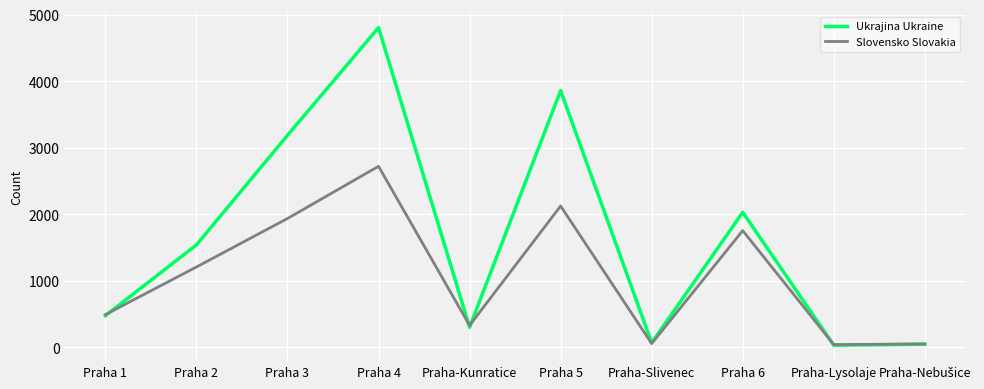

What value does the Ukrajina Ukraine series have at Praha 2?

1541